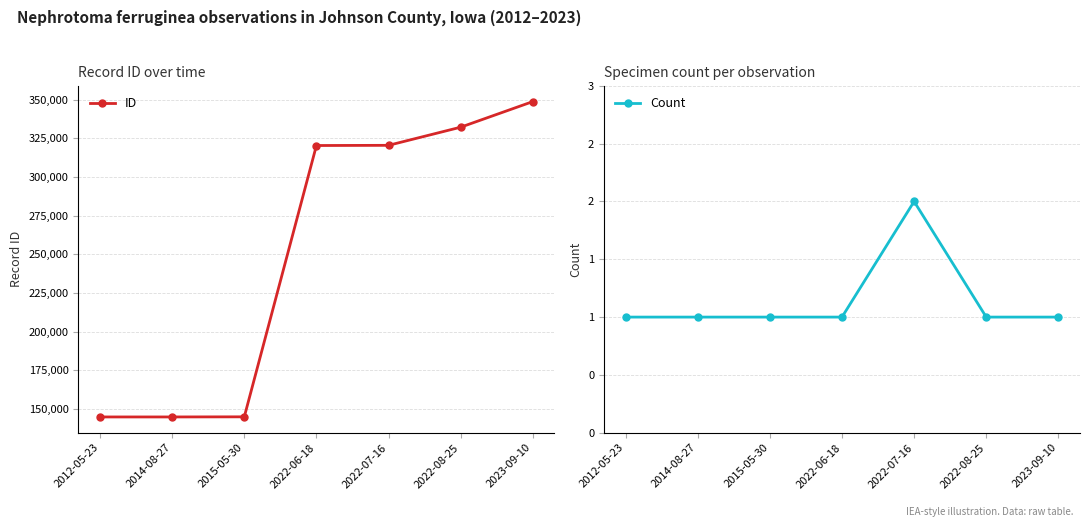

What is the smallest value displayed?

1